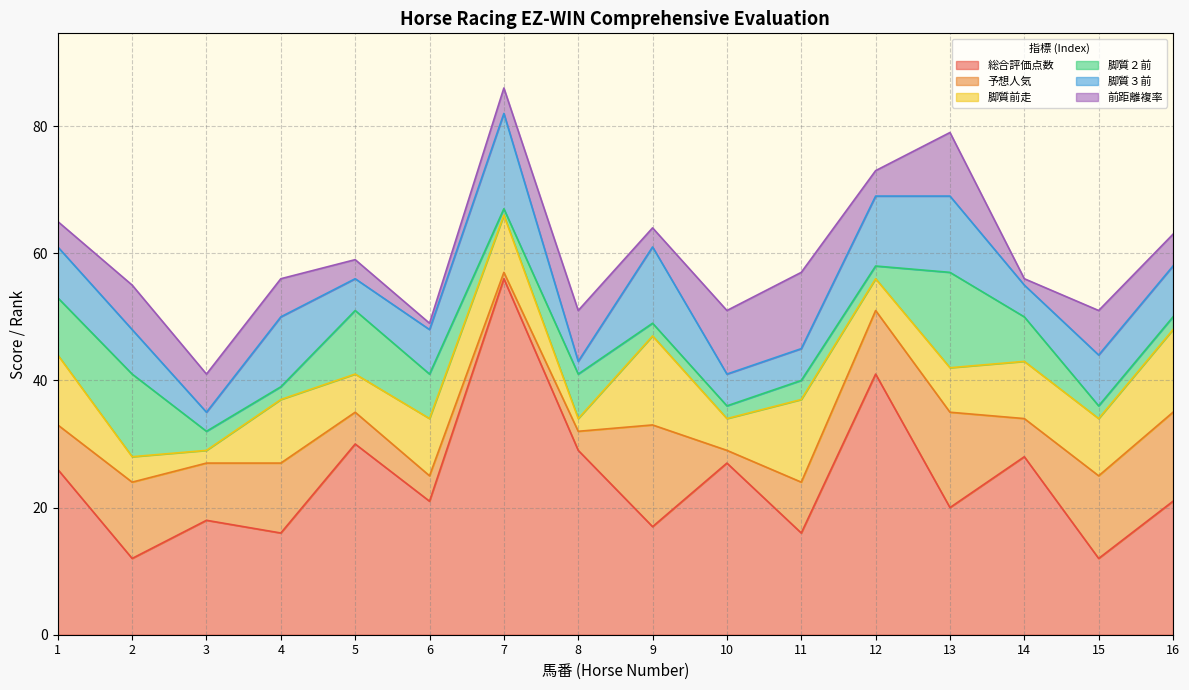

At which category does 前距離複率 reach its first local peak?

2